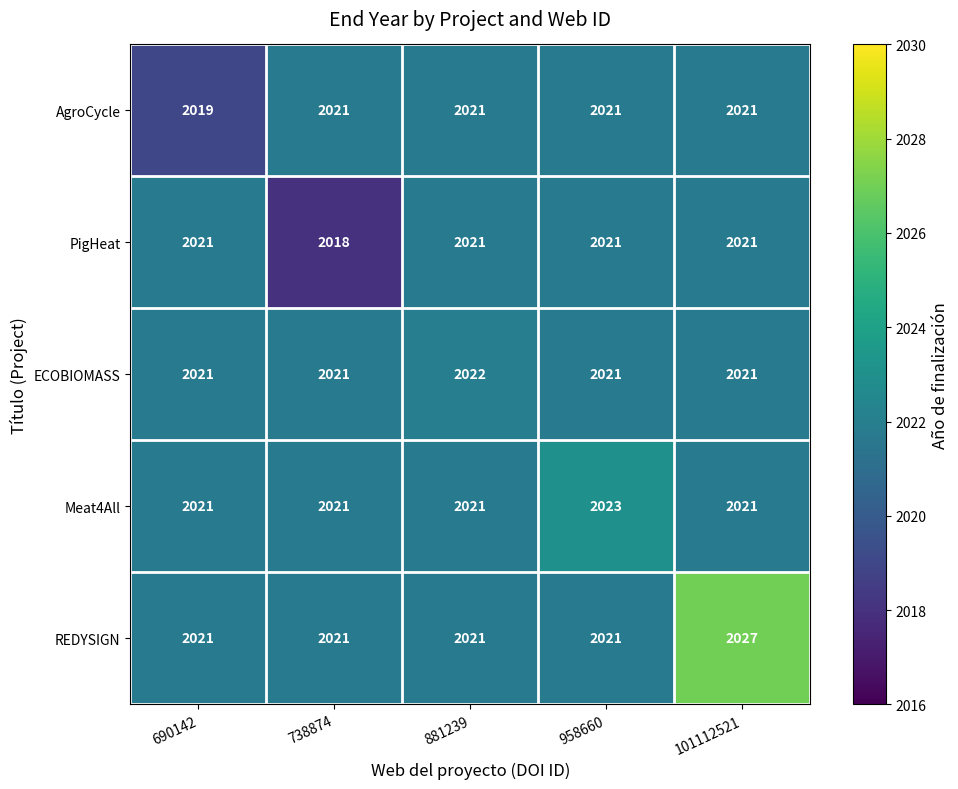

True or false: ECOBIOMASS has a value of 2021 at 101112521.

True